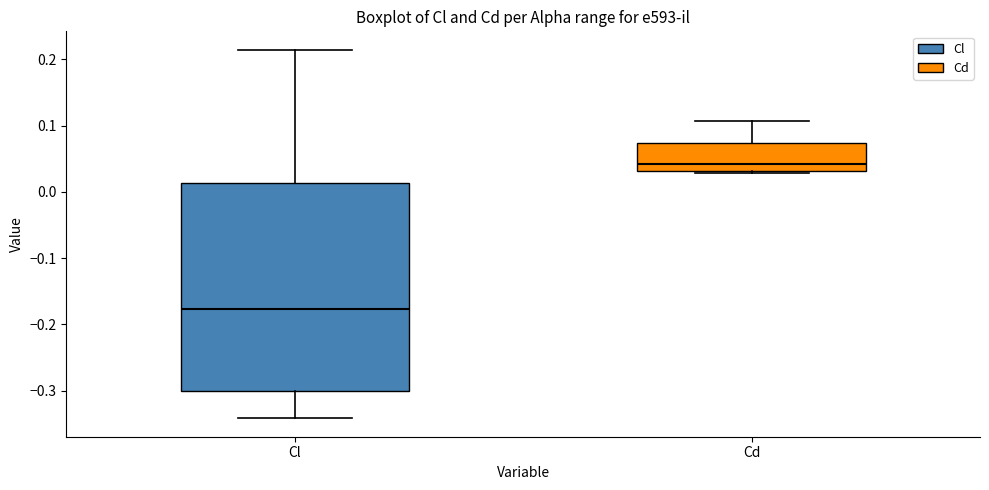

Where does the median line of the box for Cd sit on the y-axis? The values are not printed on the chart, so give them approximately, as read against the axis.

0.04